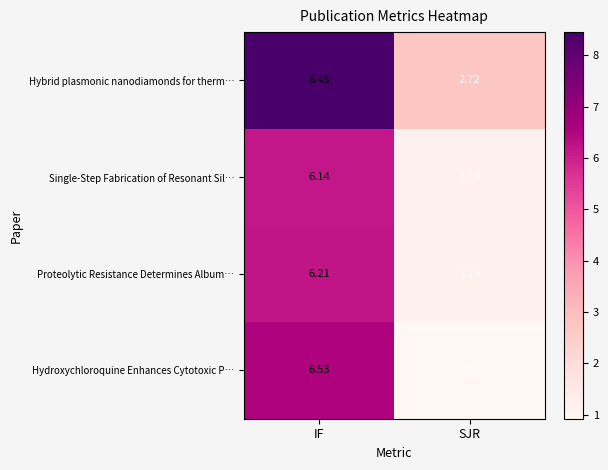

Where does the Single-Step Fabrication of Resonant Sil… series first go above 6?

IF